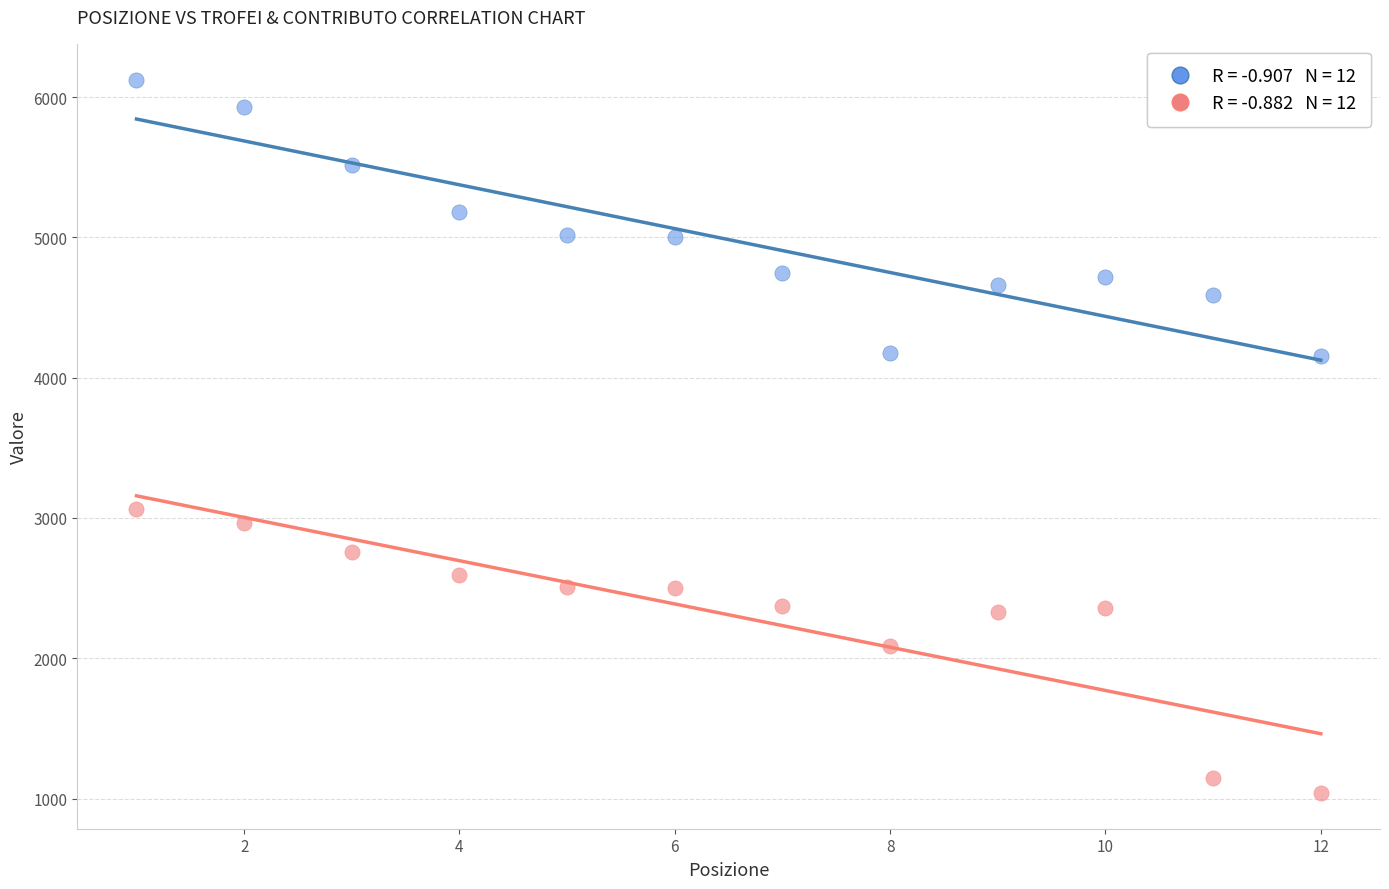

Across all data points, what is the range of X values (max minus min)?

11